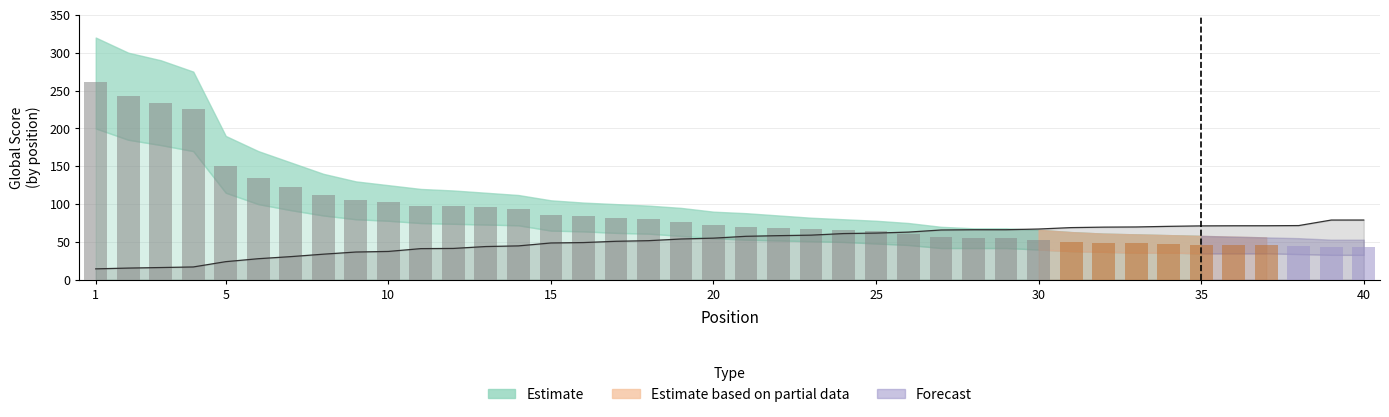

At which label does Global Score reach its peak?

1